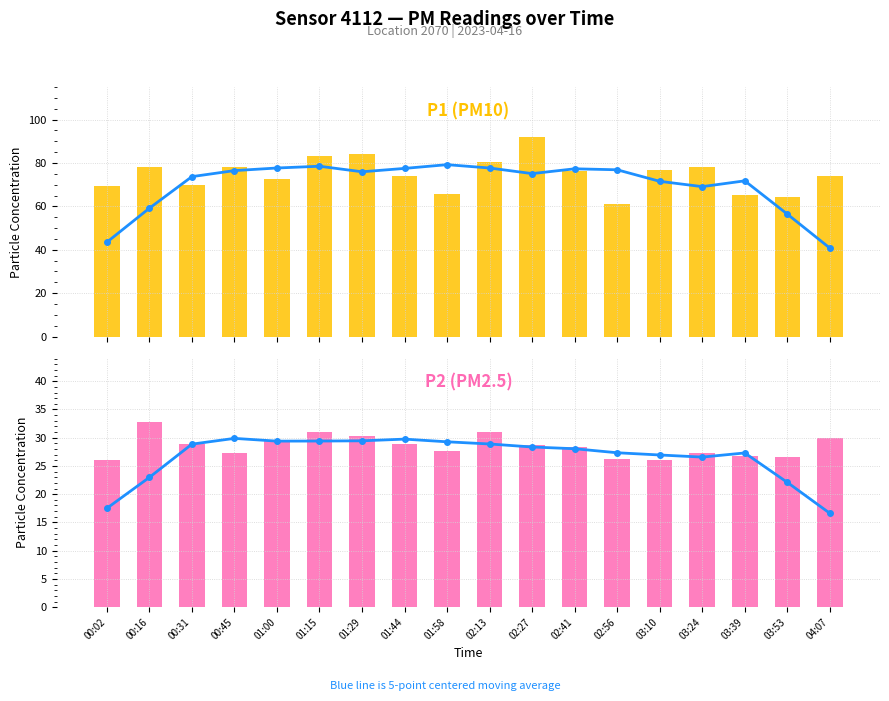

List the labels in order of P2 value, largest first.

00:16, 01:15, 02:13, 01:29, 04:07, 01:00, 01:44, 00:31, 02:27, 02:41, 01:58, 00:45, 03:24, 03:39, 03:53, 02:56, 03:10, 00:02